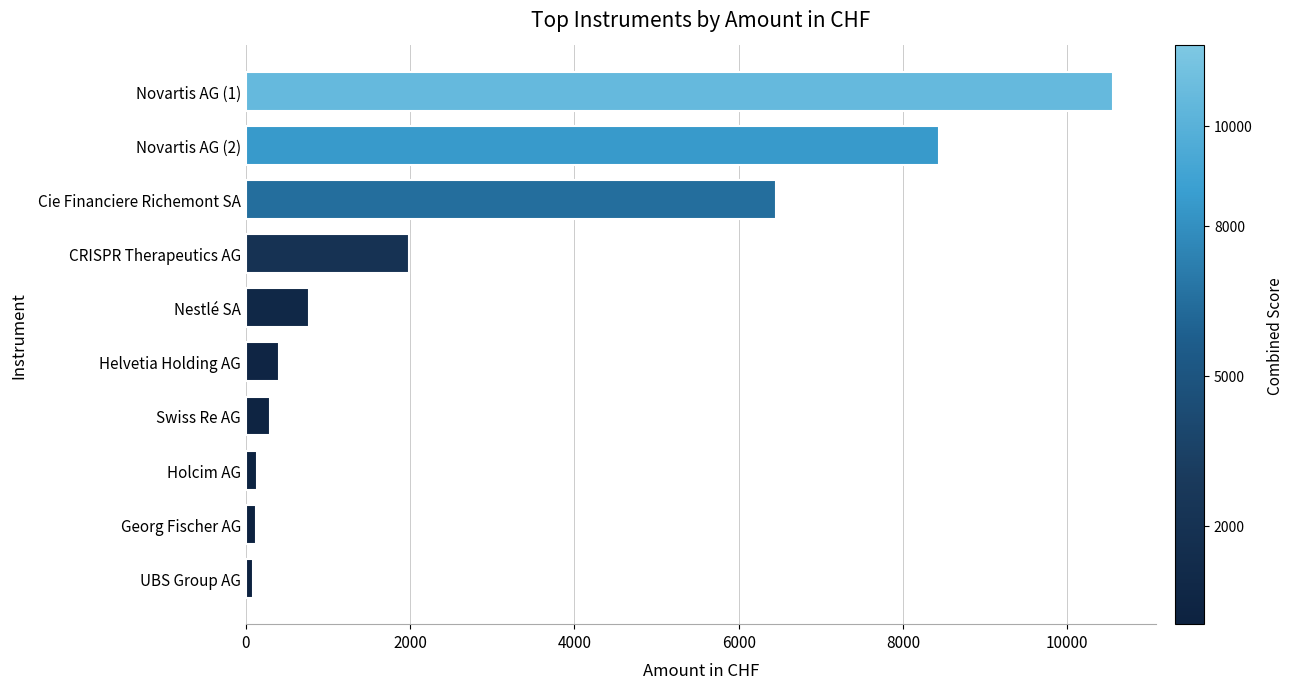

What is the greatest value displayed?

10552.1